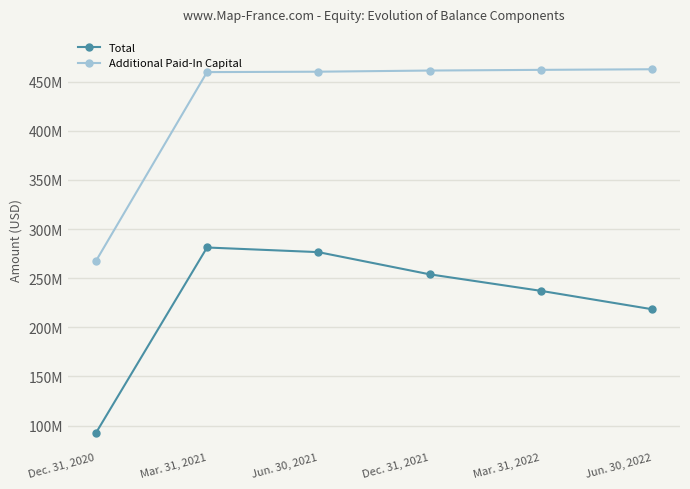

What is the label of the 5th point from the right?

Mar. 31, 2021